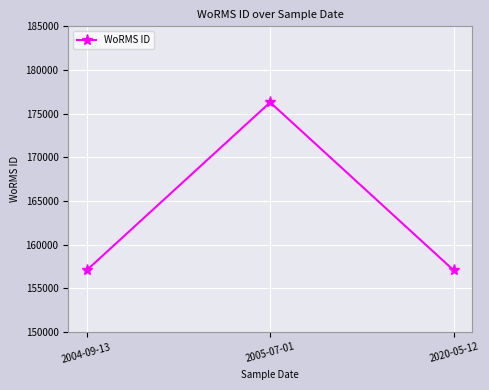

What is the maximum value shown in the chart?

176294